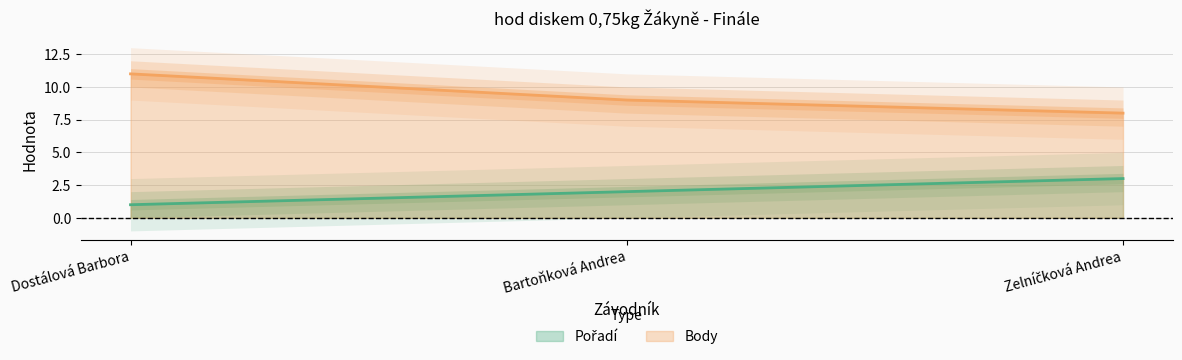

How many values in the Body series are below 9?

1